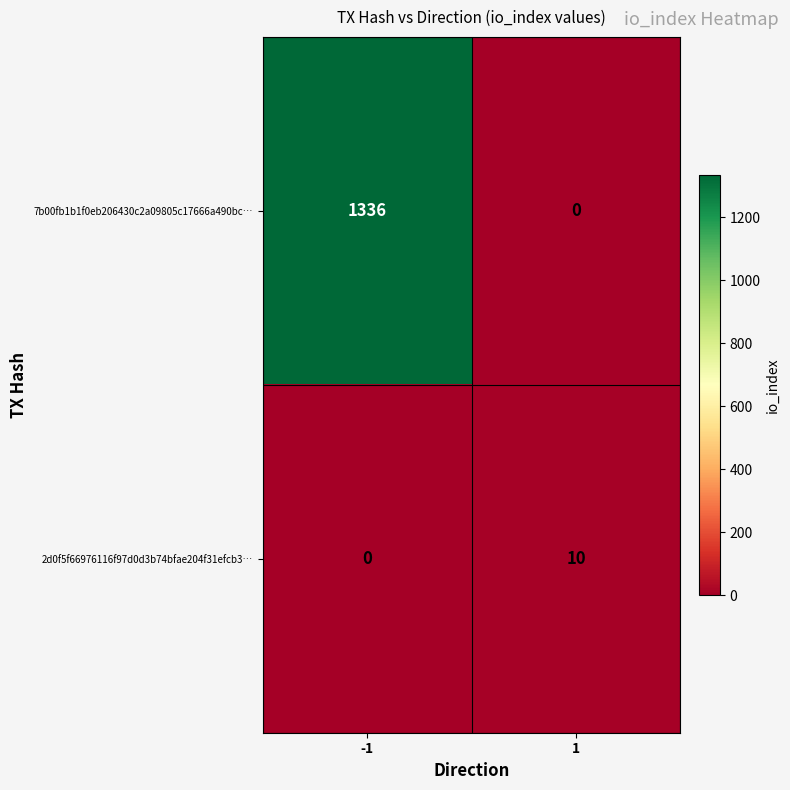

List the series in order of their overall mean, highest first.

7b00fb1b1f0eb206430c2a09805c17666a490bc…, 2d0f5f66976116f97d0d3b74bfae204f31efcb3…